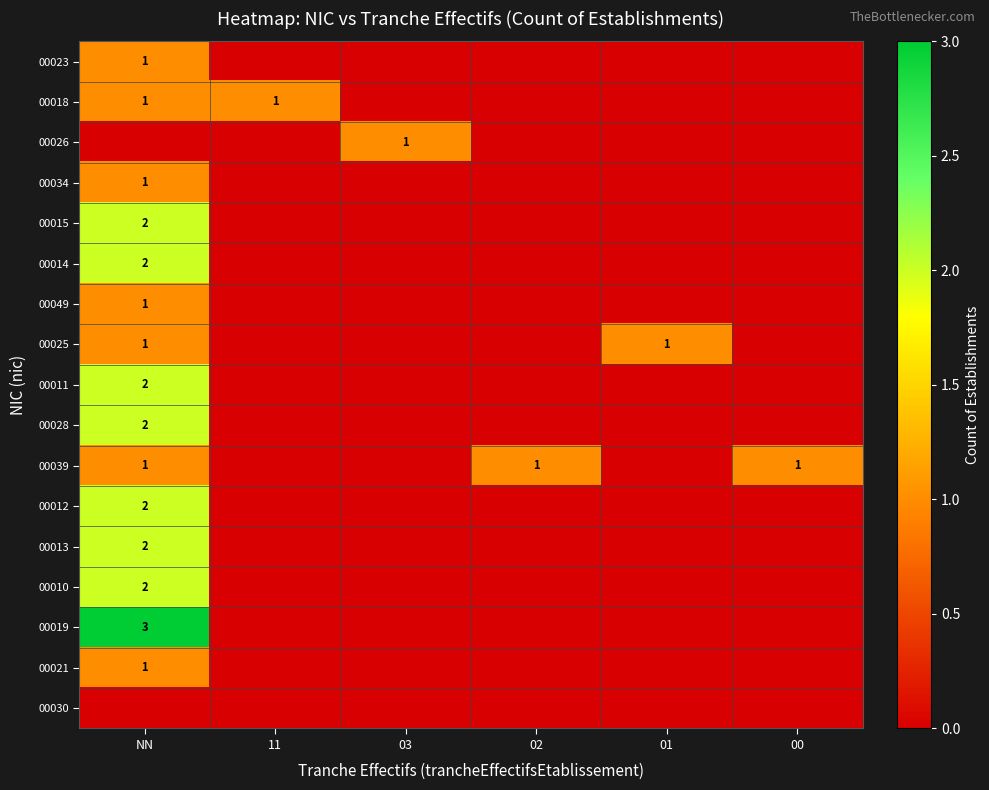

The value of 00026 at 00 is 0. True or false?

True